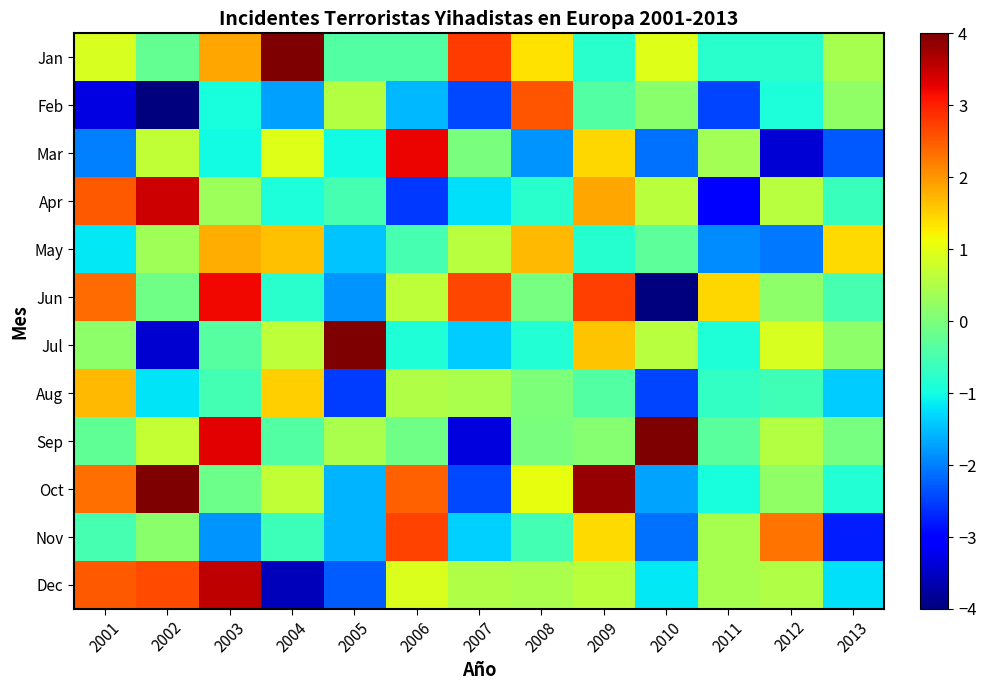

Which series changed the most between 2004 and 2009?

Jan